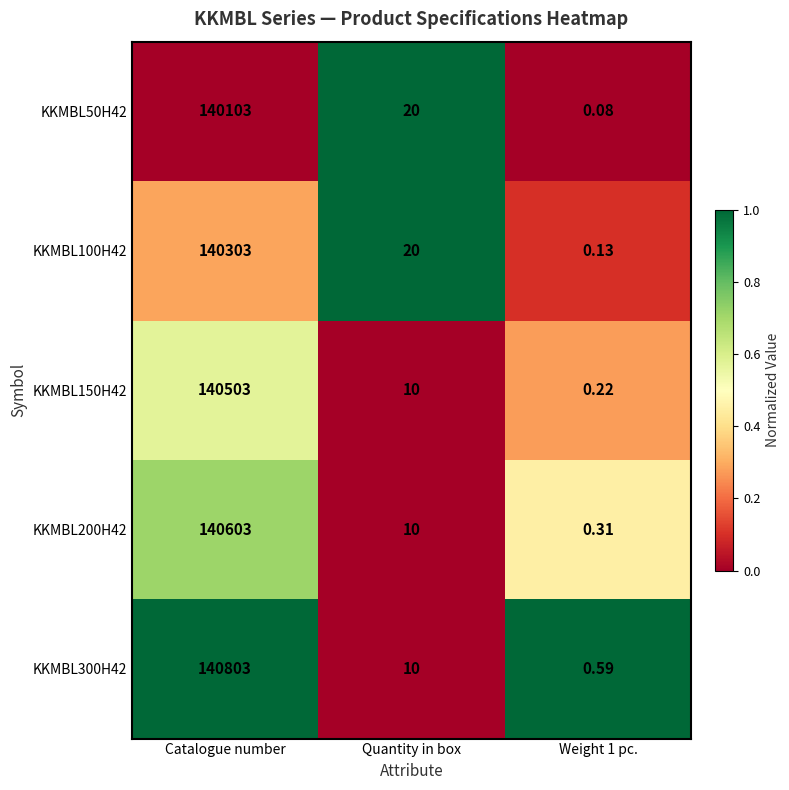

How many values in the KKMBL50H42 series are below 20?

1